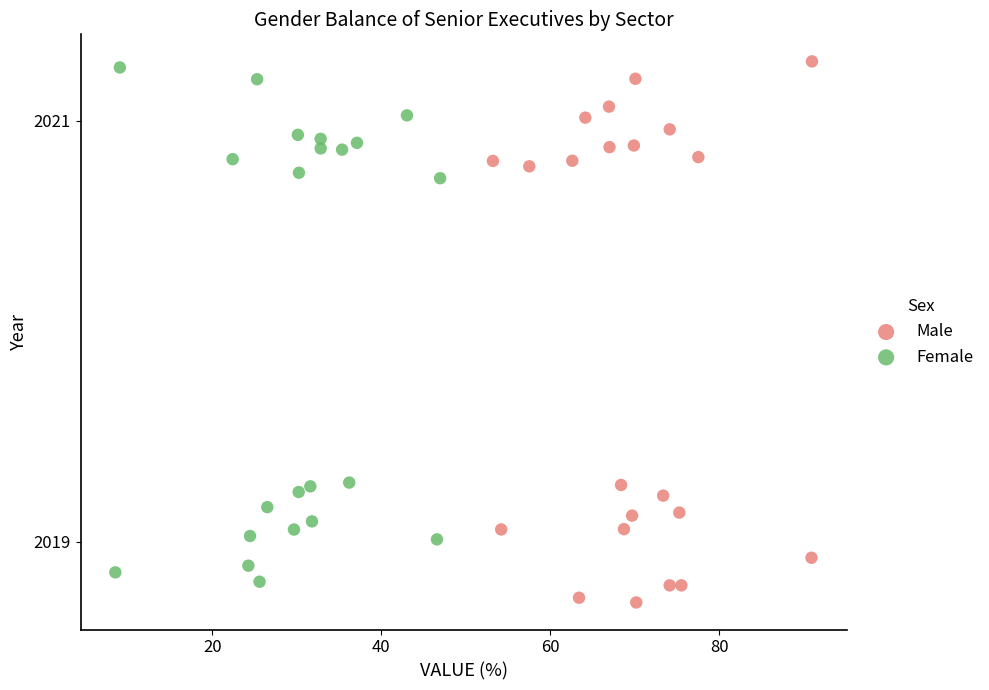

What are all the series names shown in the legend?

Male, Female